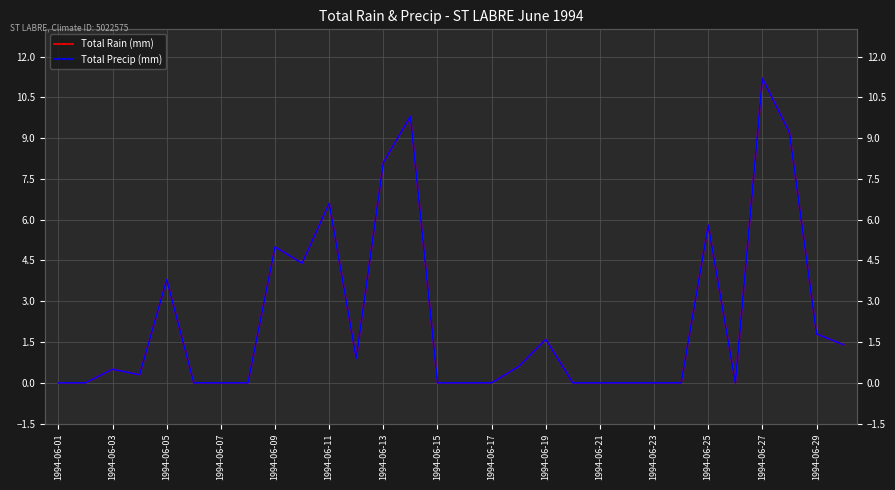

At 1994-06-07, list the series in order from smallest to largest.

Total Rain (mm), Total Precip (mm)